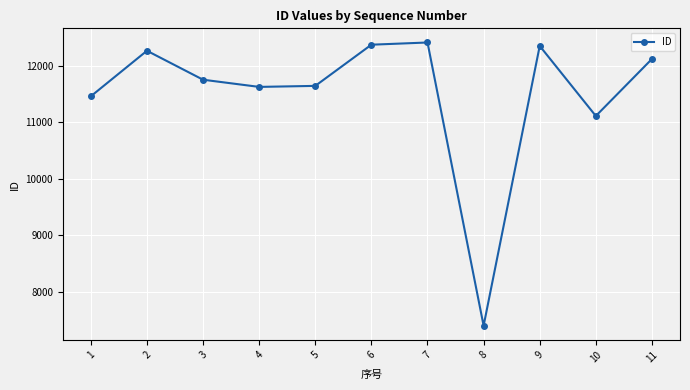

What is the value of the 7th point from the left?

12409